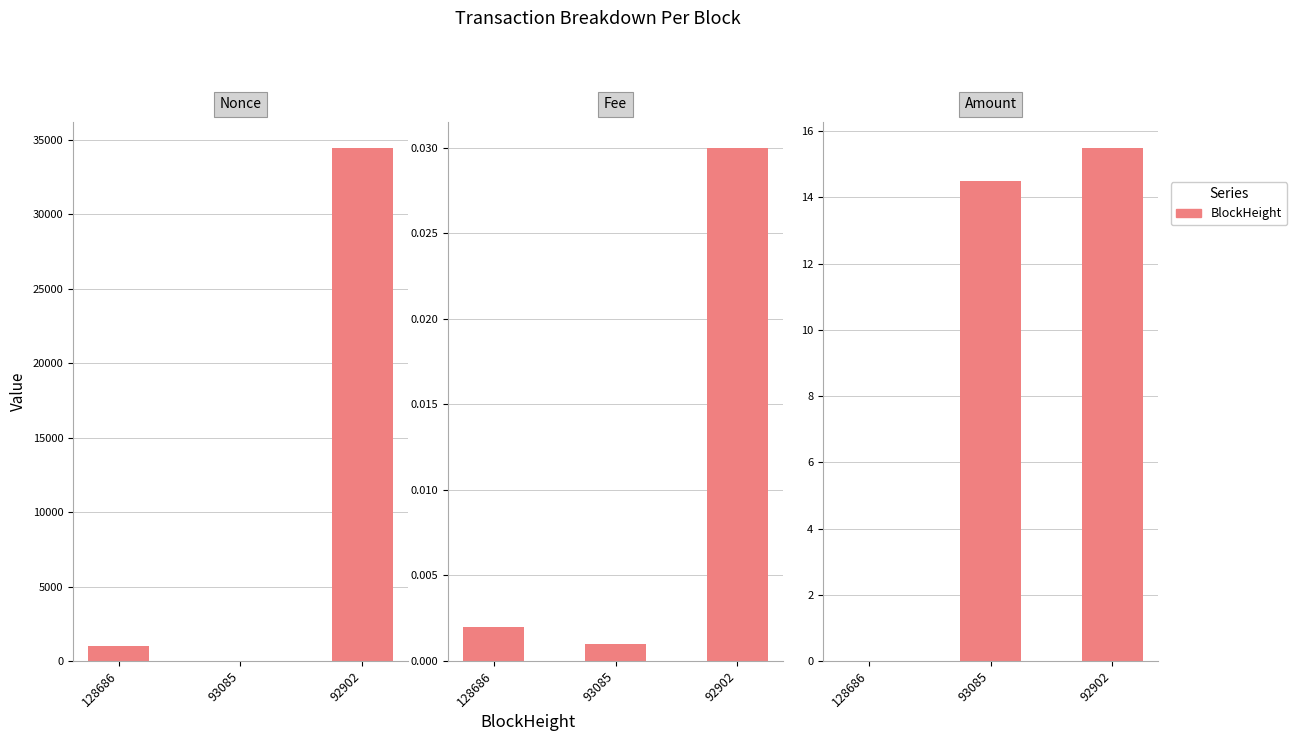

Is it true that Nonce equals 34458.0 at 92902?

True